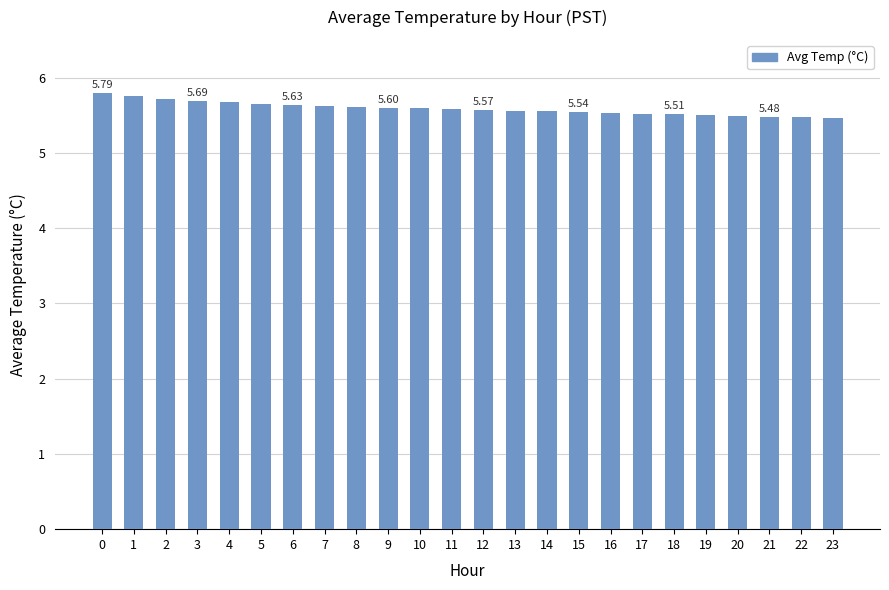

What is the average value?

5.6